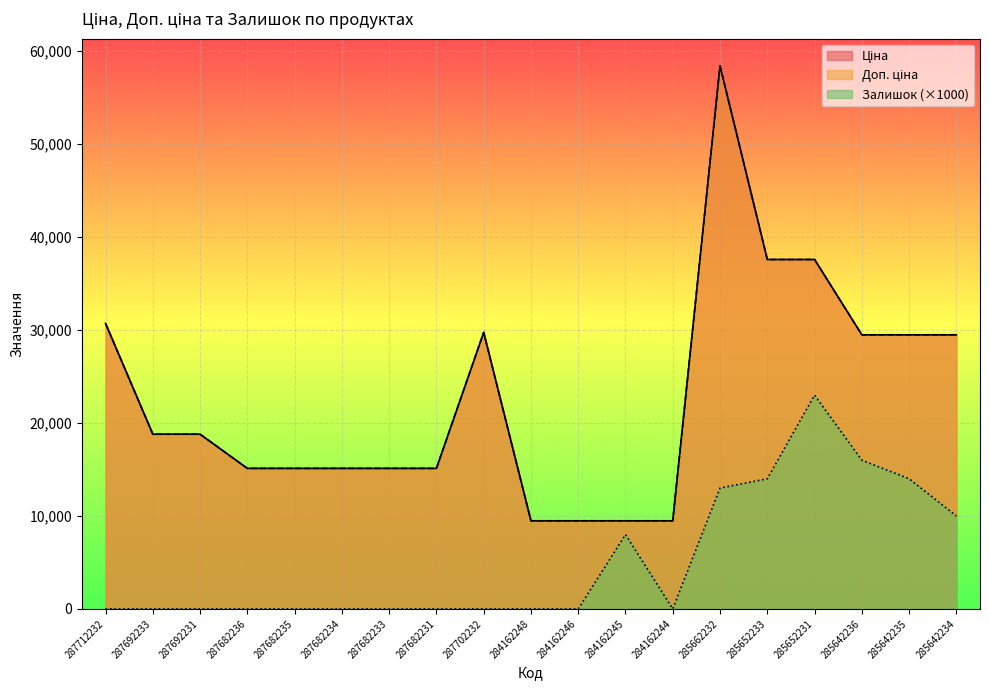

At how many categories does at least one series exceed 264?

19